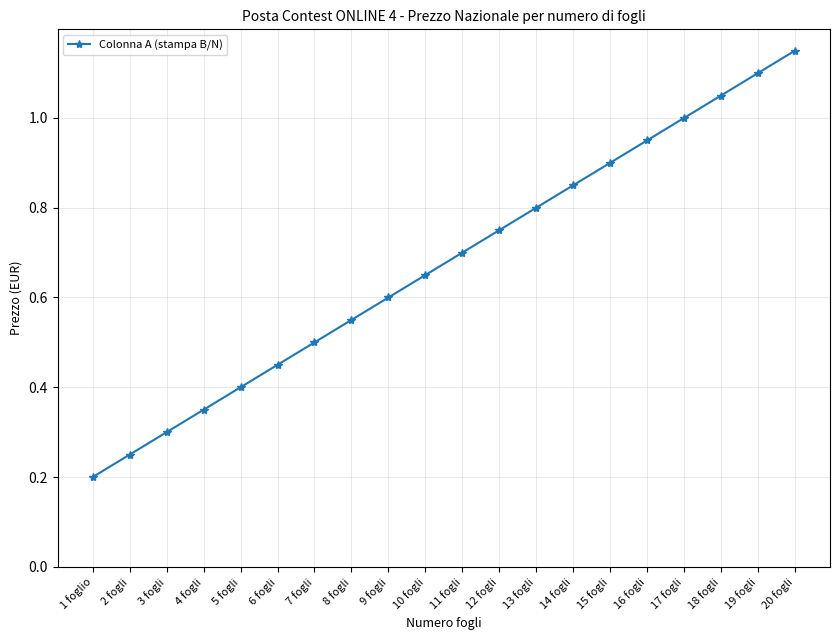

What is the label of the 9th point from the right?

12 fogli